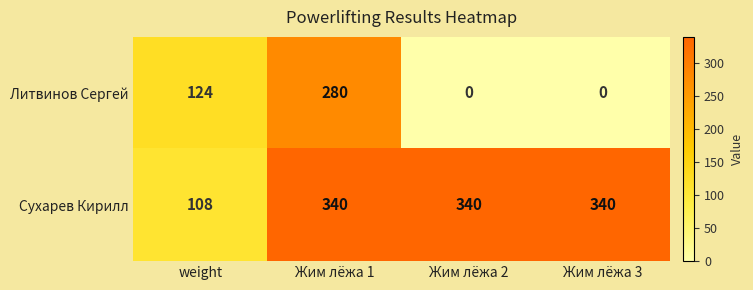

What is the difference between the Сухарев Кирилл values at Жим лёжа 3 and weight?

232